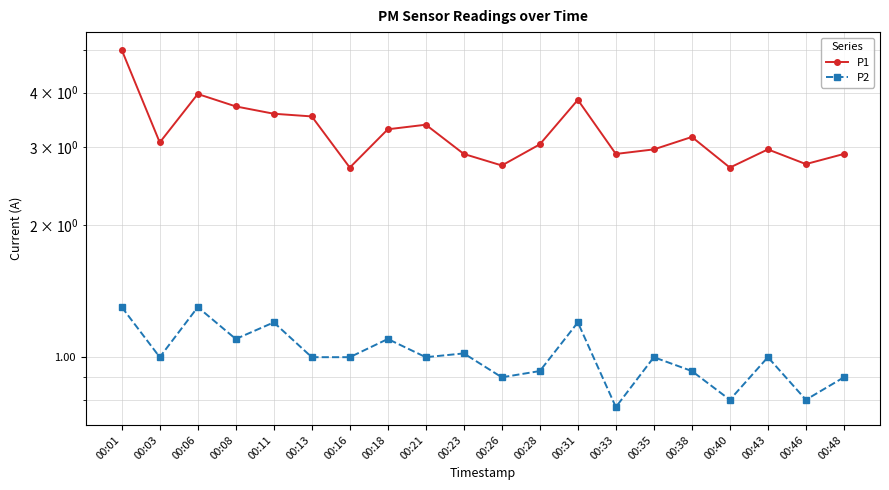

Where is the first local minimum for P2?

00:03